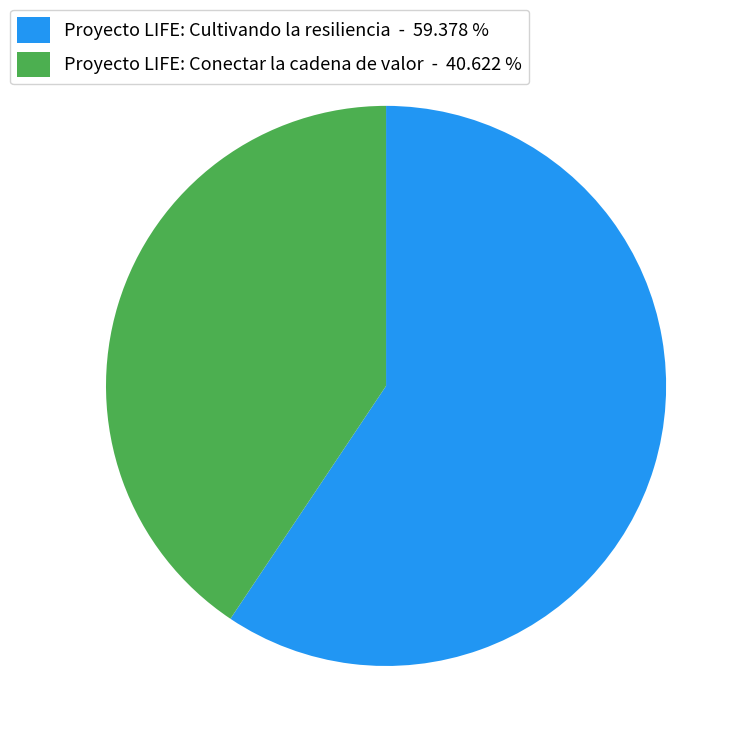

Which slice is the smallest?

Proyecto LIFE: Conectar la cadena de valor